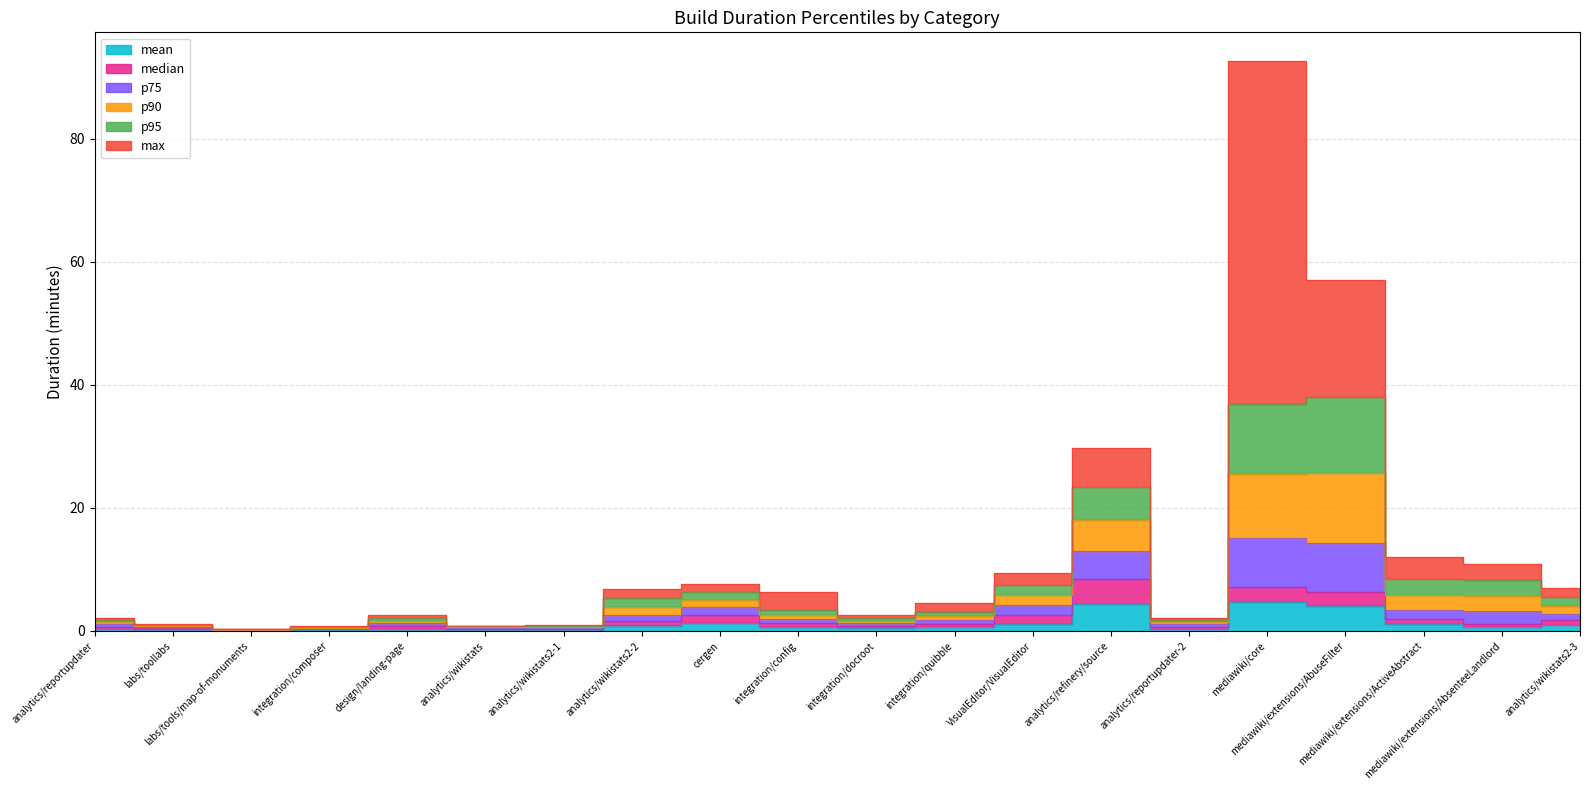

How many data points in p90 are less than 2?

9